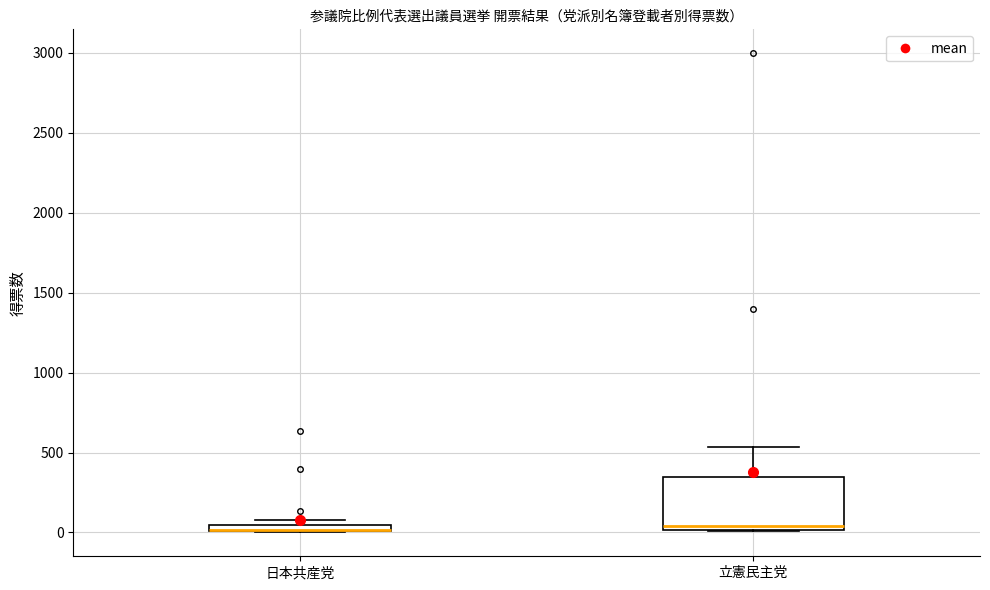

Where does the median line of the box for 立憲民主党 sit on the y-axis? The values are not printed on the chart, so give them approximately, as read against the axis.

50